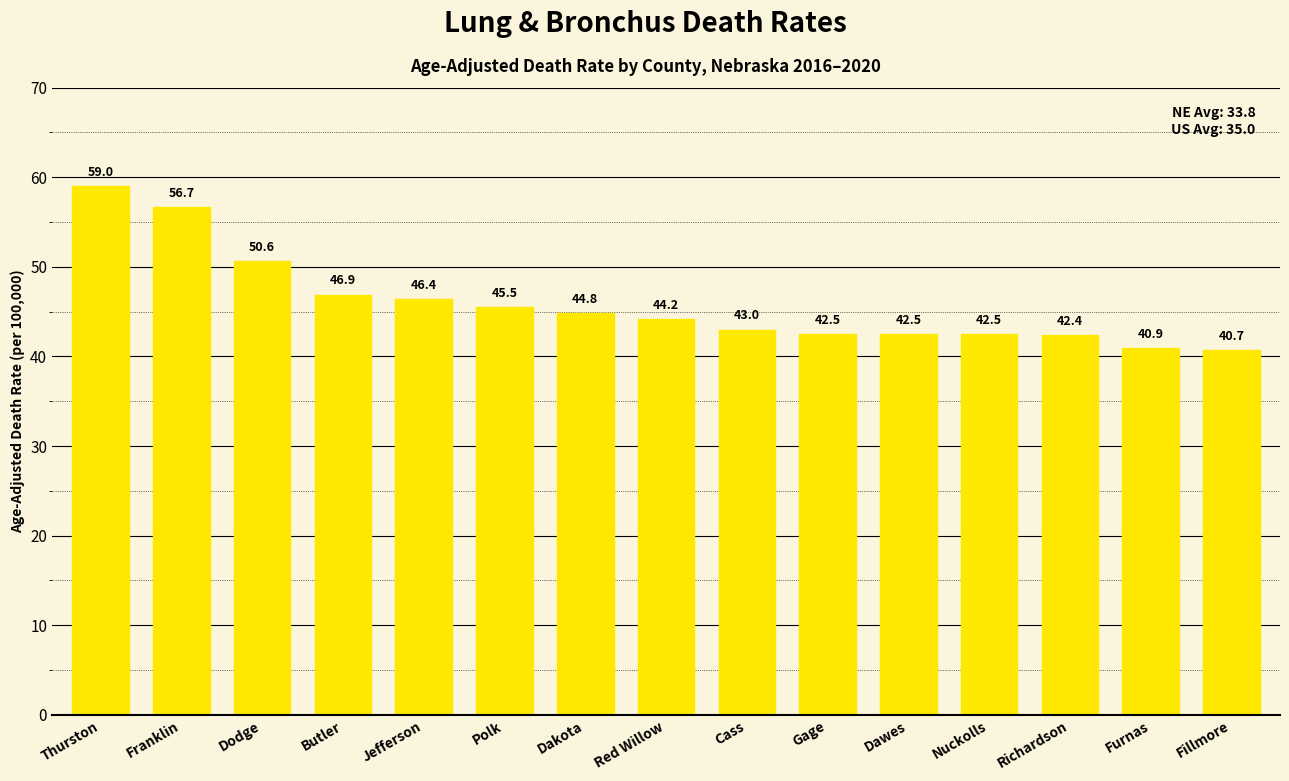

What is the change in value from Jefferson to Cass?

-3.4